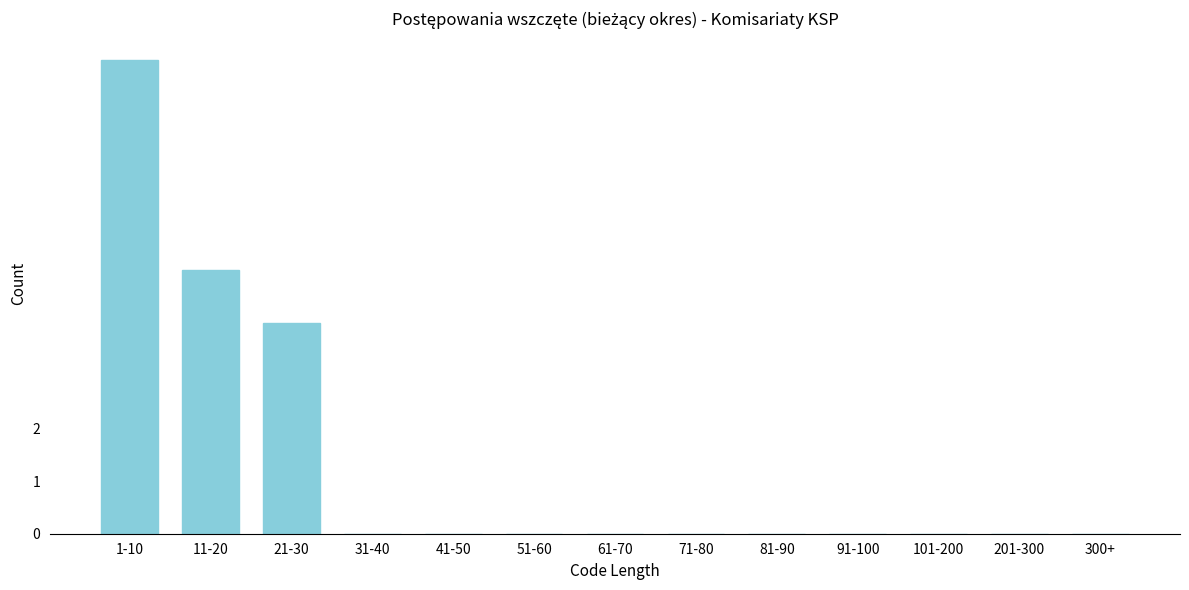

Reading left to right, extract all data points from this chart.

1-10=9	11-20=5	21-30=4	31-40=0	41-50=0	51-60=0	61-70=0	71-80=0	81-90=0	91-100=0	101-200=0	201-300=0	300+=0